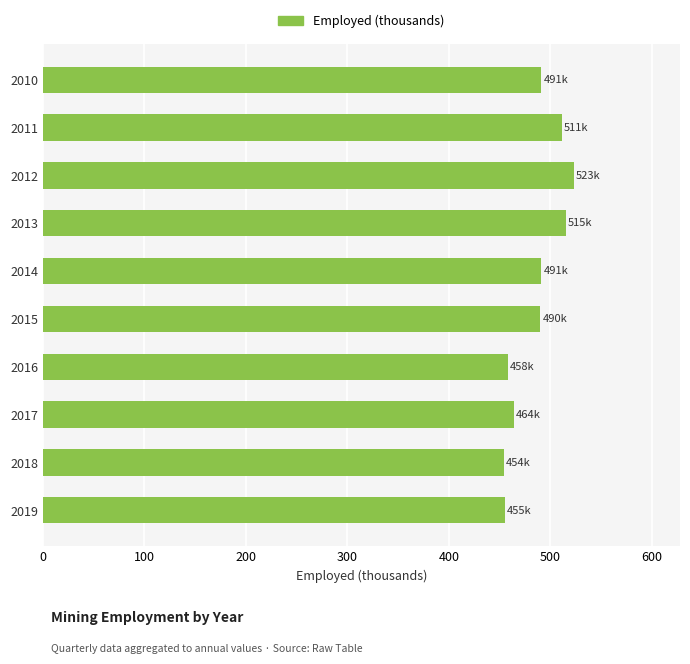

What is the value of the 9th bar from the top?

454